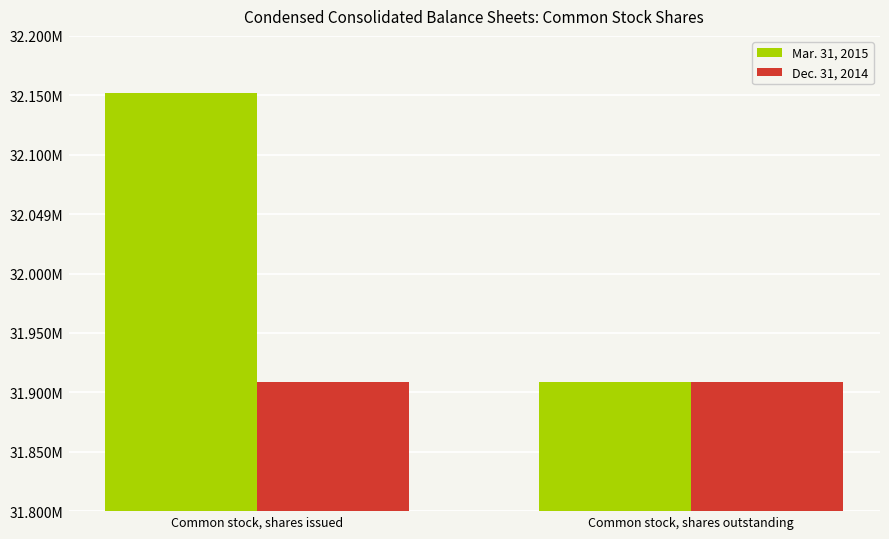

What is the difference between the maximum and minimum values in the Mar. 31, 2015 series?

243408